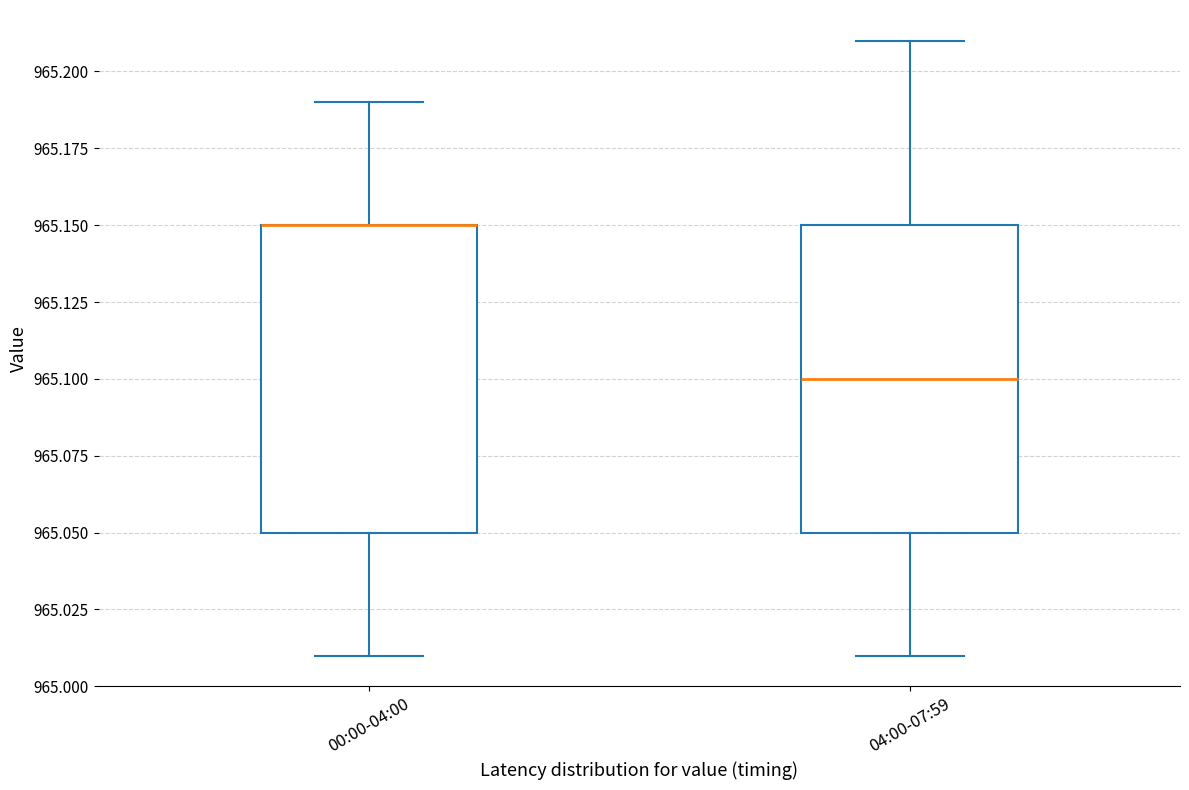

Reading left to right, transcribe this box plot: for each box, give where its median line is, the range the box spans, and where its two whiskers end, as read against the y-axis. The values are not printed on the chart, so give them approximately, as read against the axis.

00:00-04:00: median 965.15 (drawn on the box's upper edge), box 965.05 to 965.15, whiskers 965.01 to 965.19
04:00-07:59: median 965.10, box 965.05 to 965.15, whiskers 965.01 to 965.21